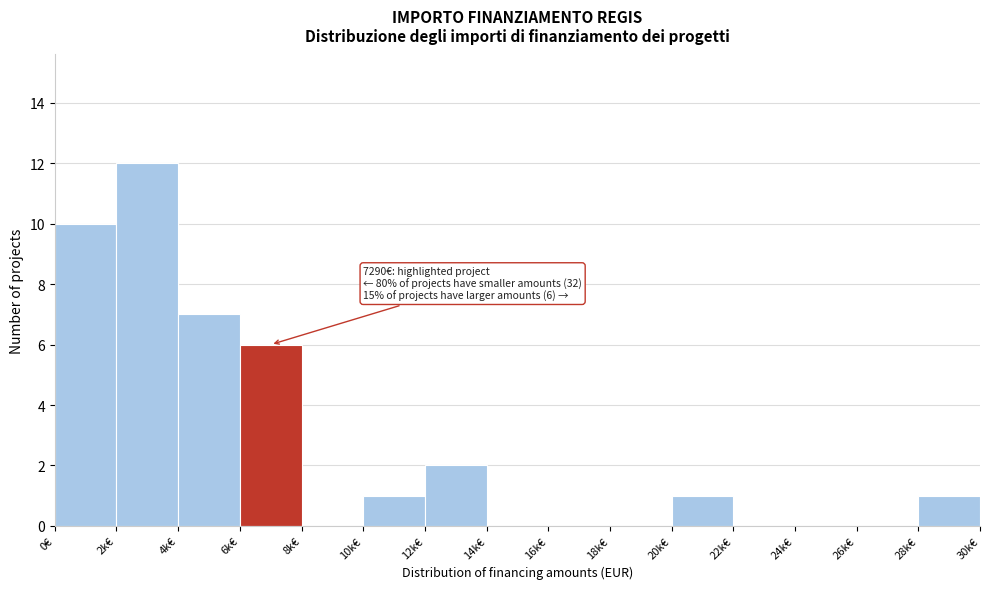

Reading left to right, extract all data points from this chart.

0€=10	2k€=12	4k€=7	6k€=6	8k€=0	10k€=1	12k€=2	14k€=0	16k€=0	18k€=0	20k€=1	22k€=0	24k€=0	26k€=0	28k€=1